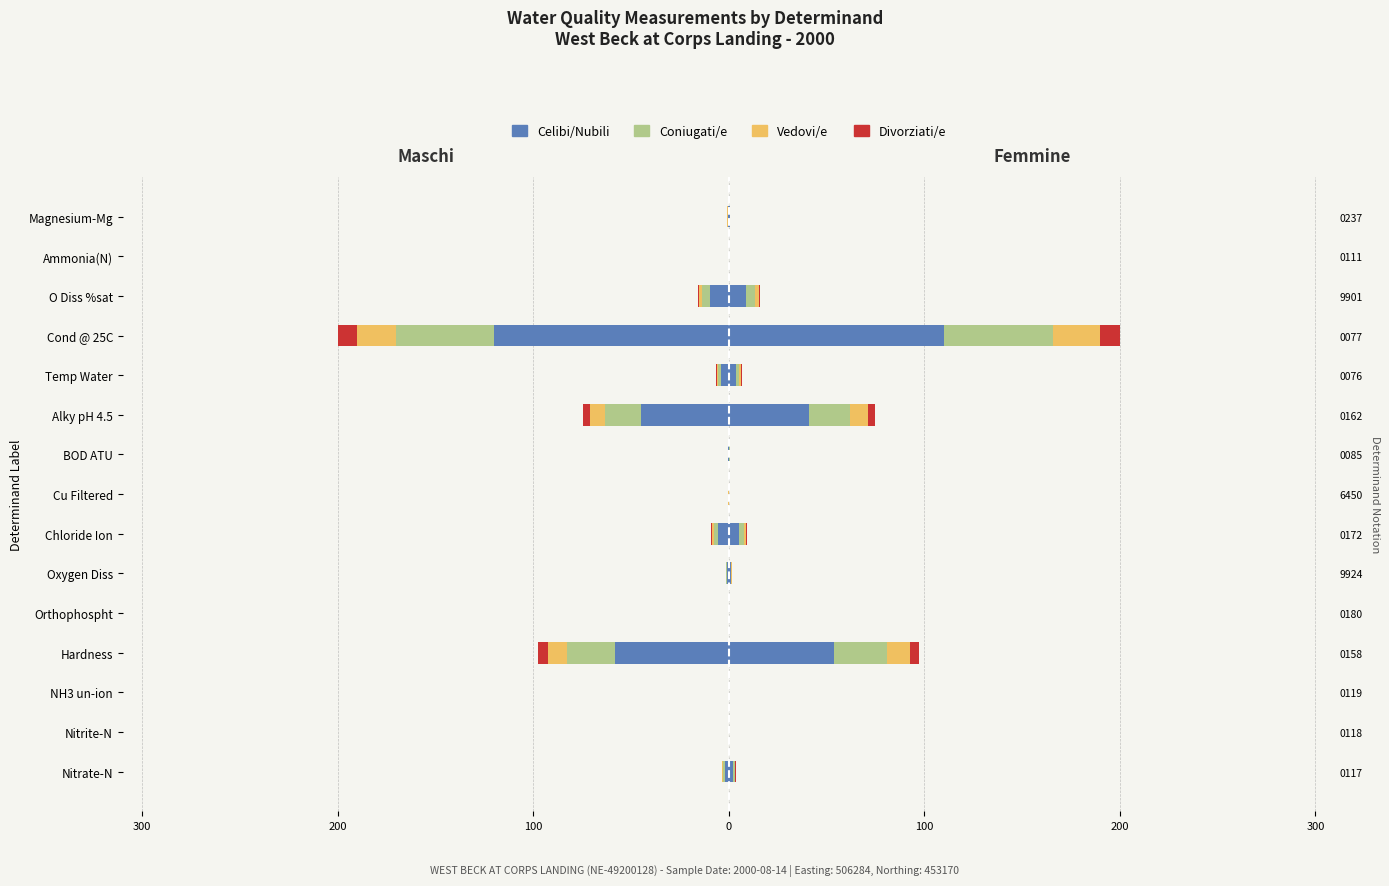

How many bars are there in each group?

4